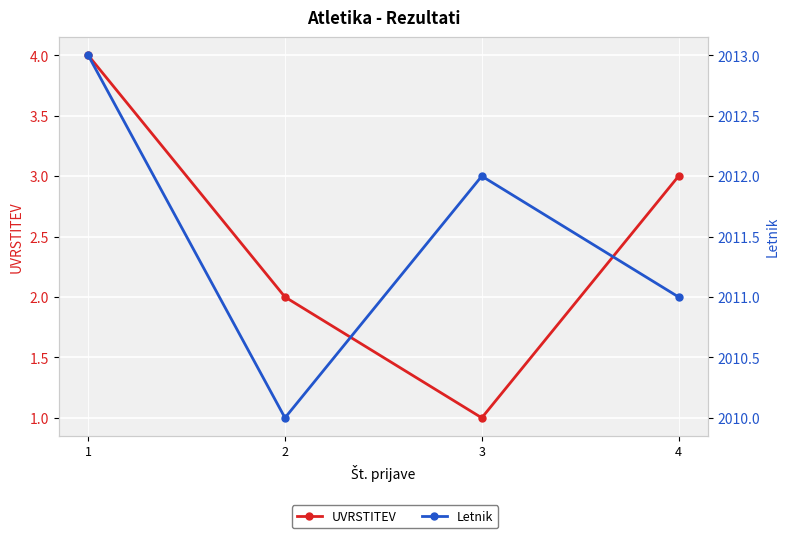

Reading left to right, what are all the values shown in this chart?

UVRSTITEV: 1=4	2=2	3=1	4=3
Letnik: 1=2013	2=2010	3=2012	4=2011